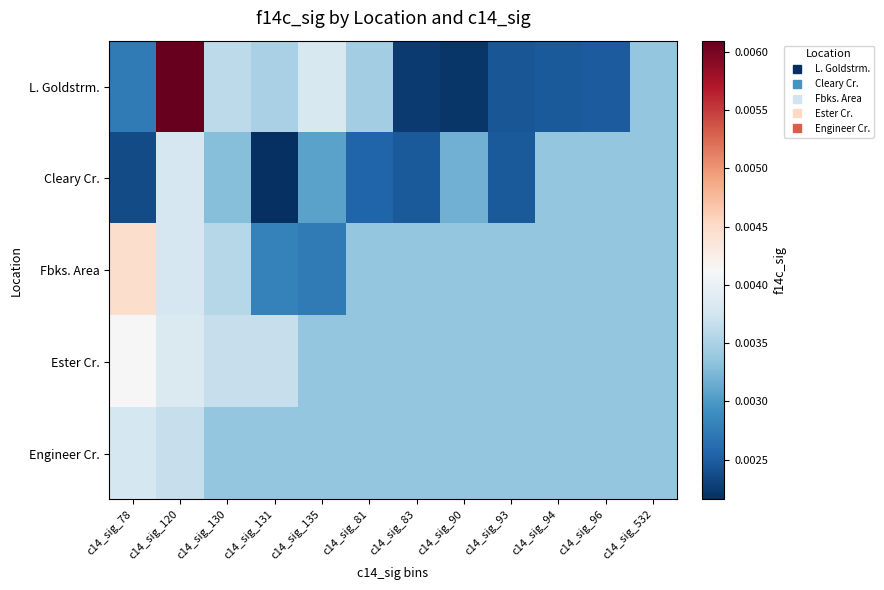

List the series in order of their peak value, highest first.

L. Goldstrm., Fbks. Area, Ester Cr., Cleary Cr., Engineer Cr.